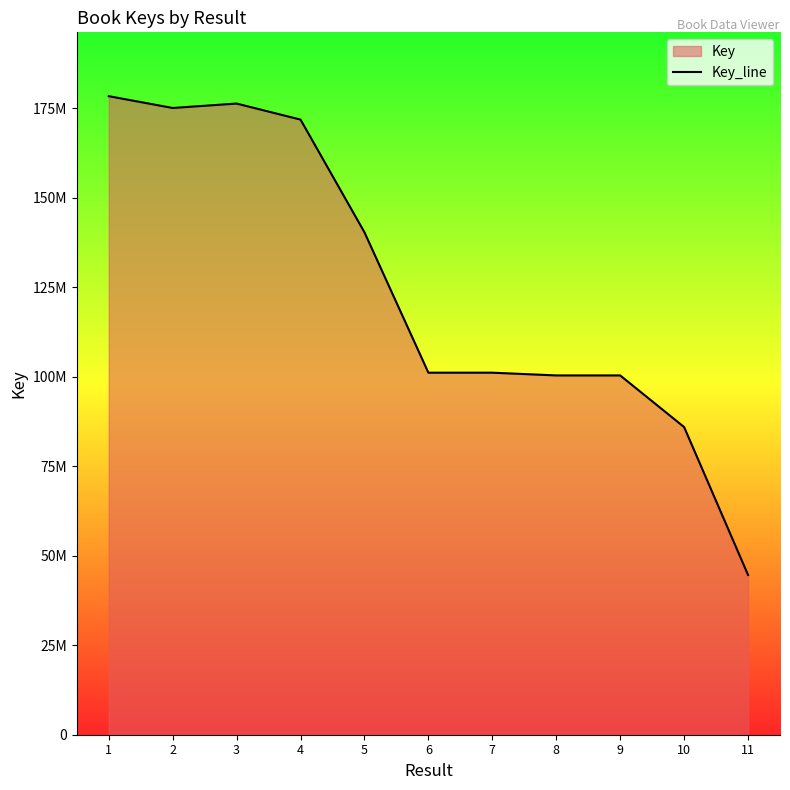

Which category has the lowest value across all series?

11